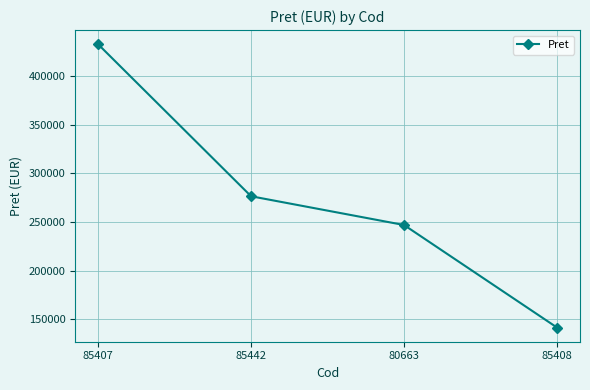

How many data points are less than 276400?

2